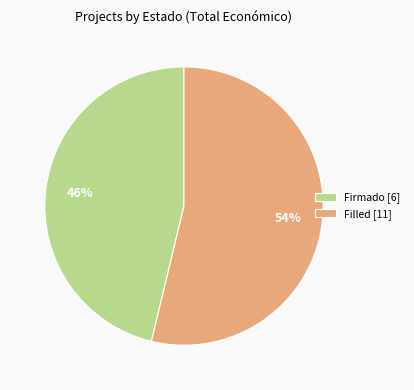

True or false: Firmado [6] accounts for 46% of the total.

True